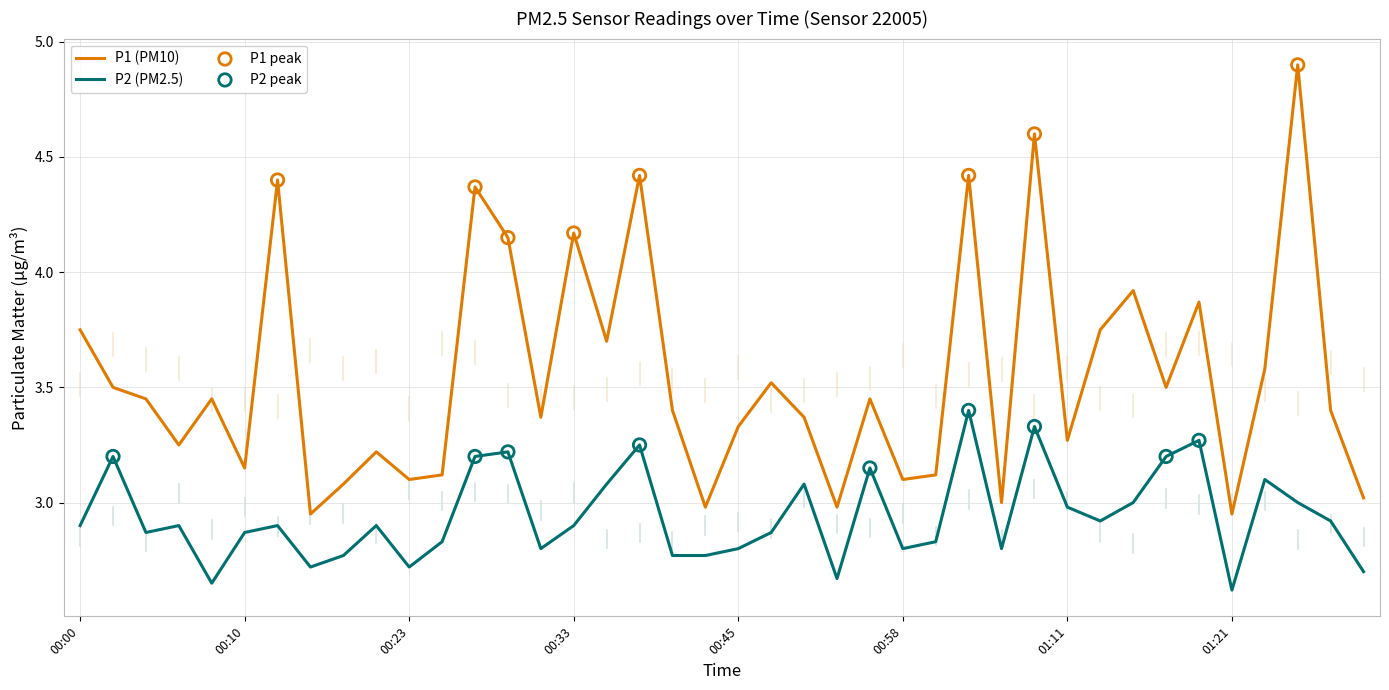

Which series has the largest range (max minus min)?

P1 (PM10)